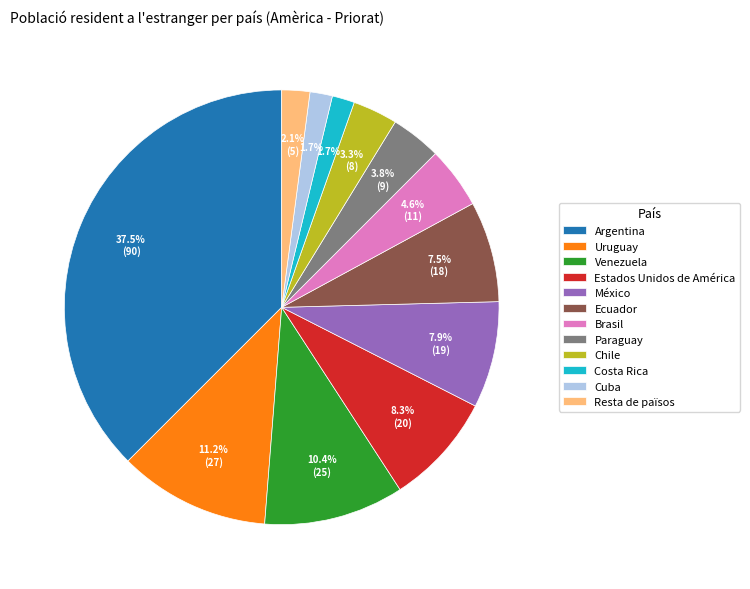

What is the largest slice in the pie chart?

Argentina